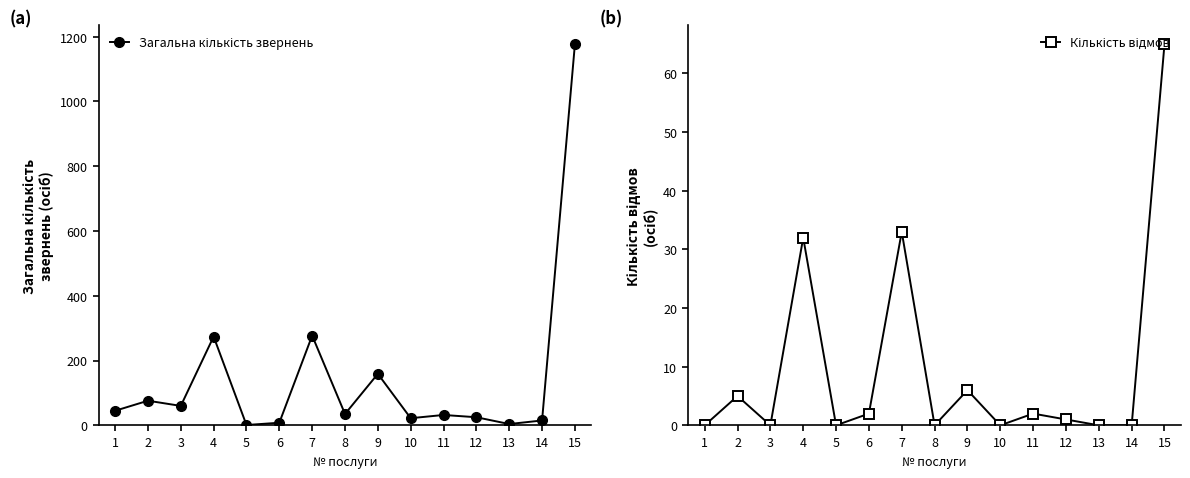

The Кількість відмов series shows 97 at 15. True or false?

False